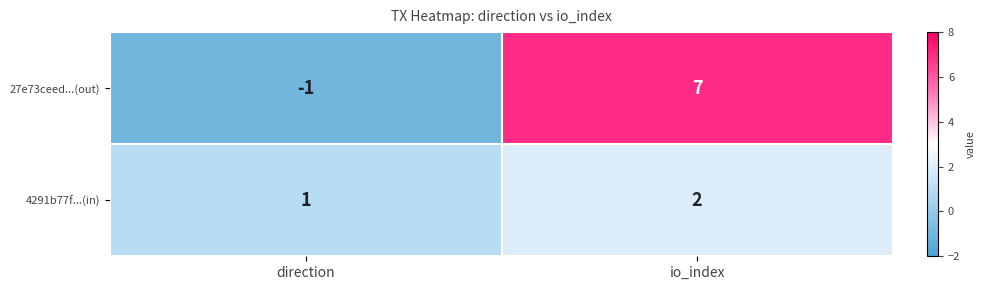

Where is 27e73ceed...(out) nearest to the value 3?

direction